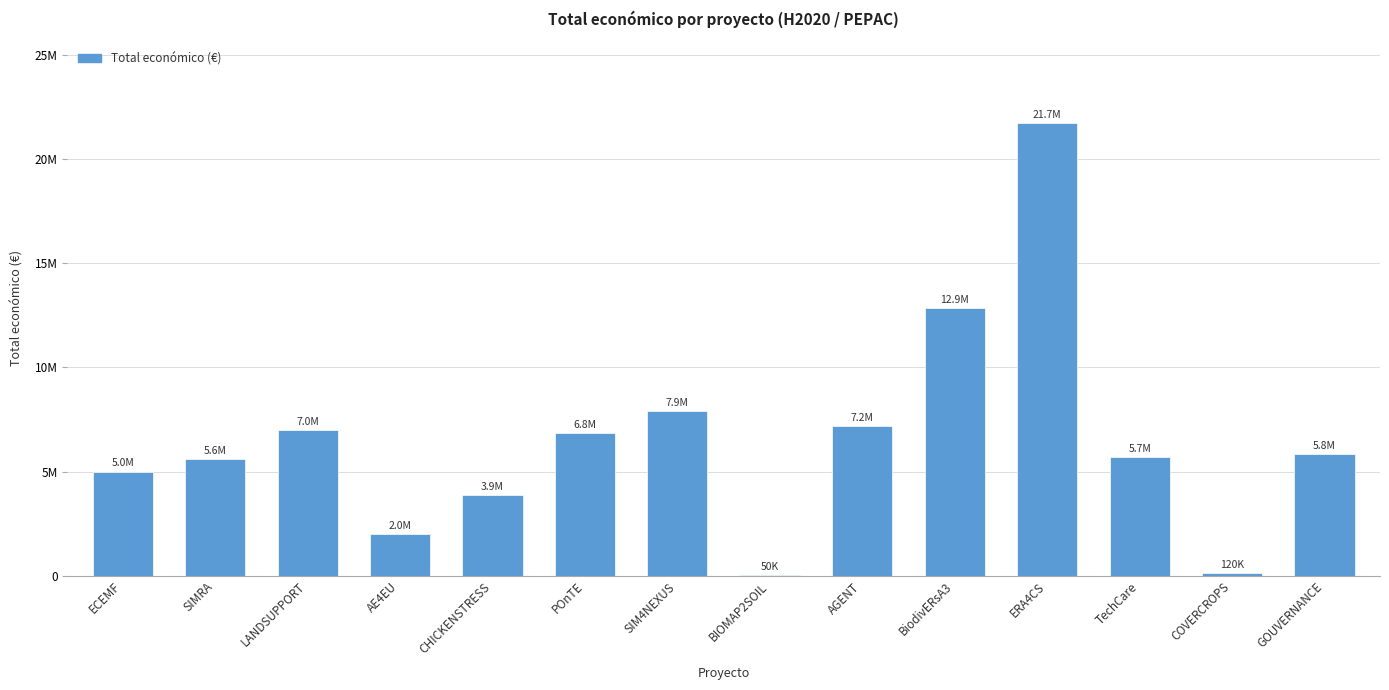

What is the change in value from AE4EU to ERA4CS?

+19733763